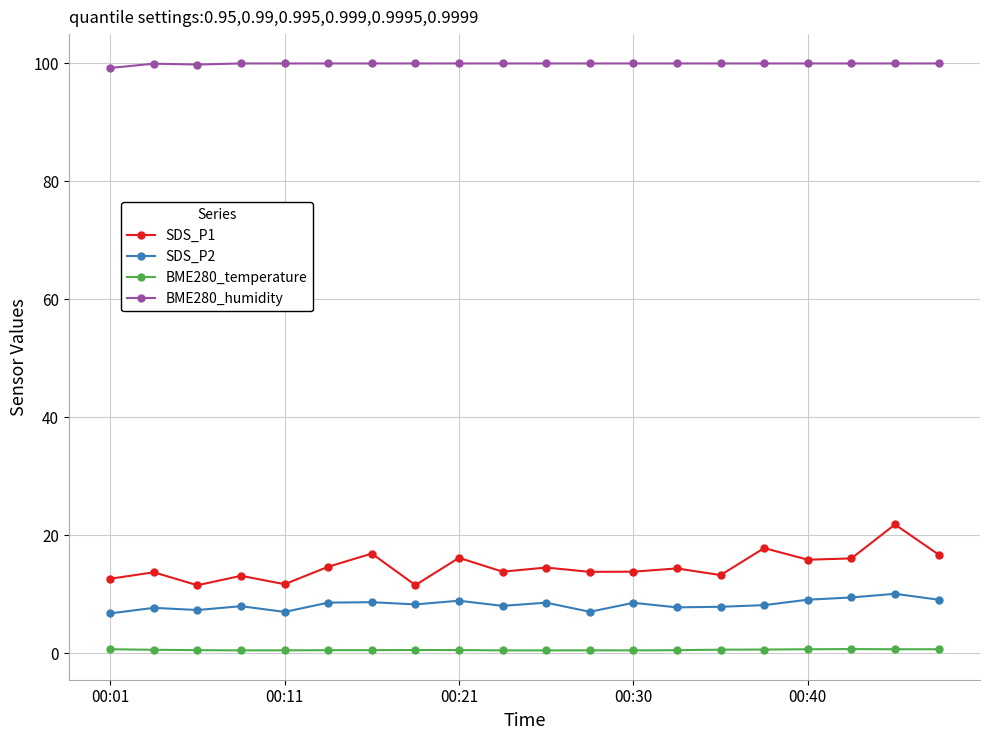

What is the lowest value of the SDS_P2 series?

6.8